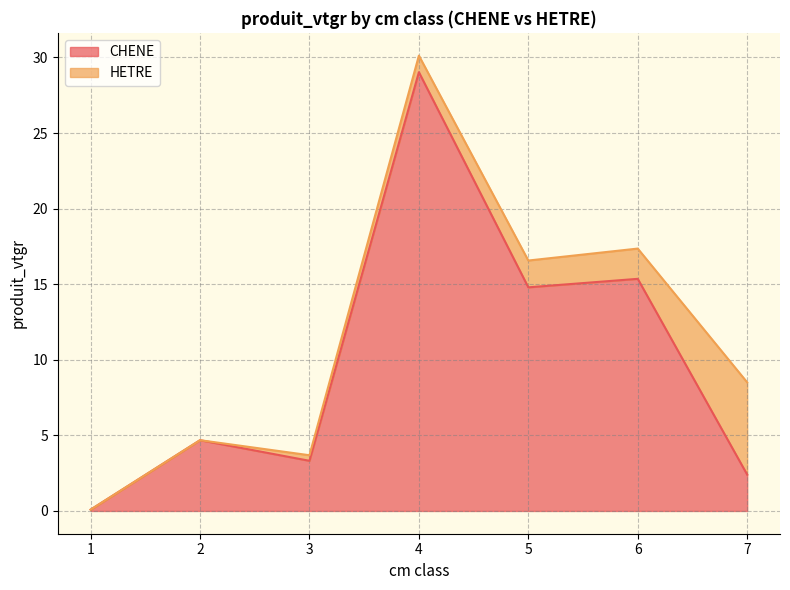

What is the change in value from 2 to 3?

-1.4